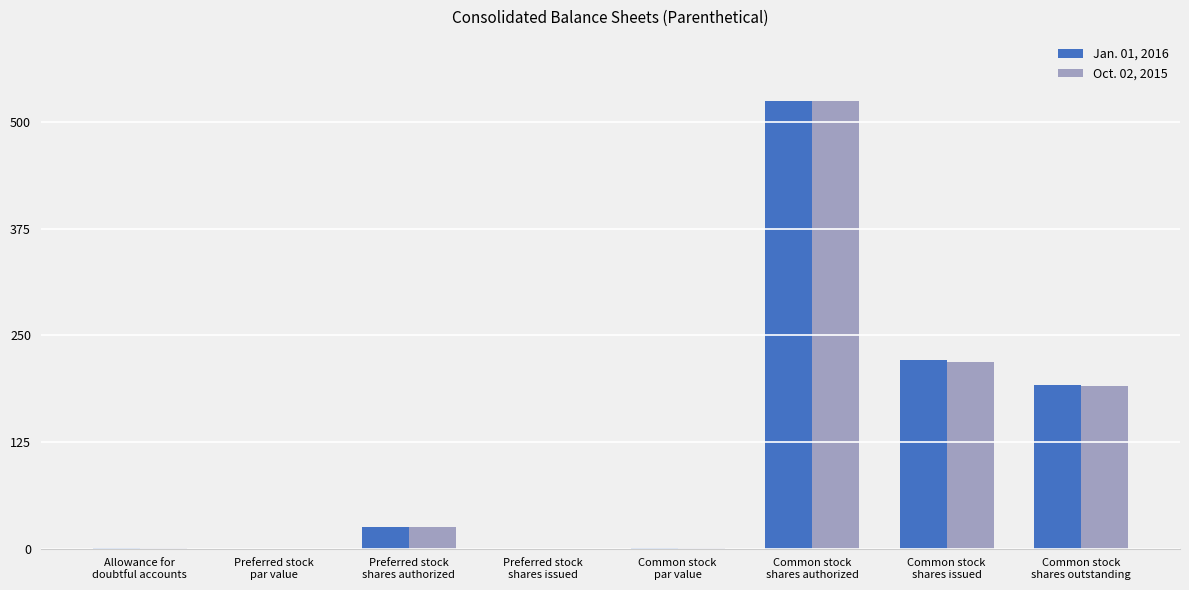

How many groups of bars are there?

8